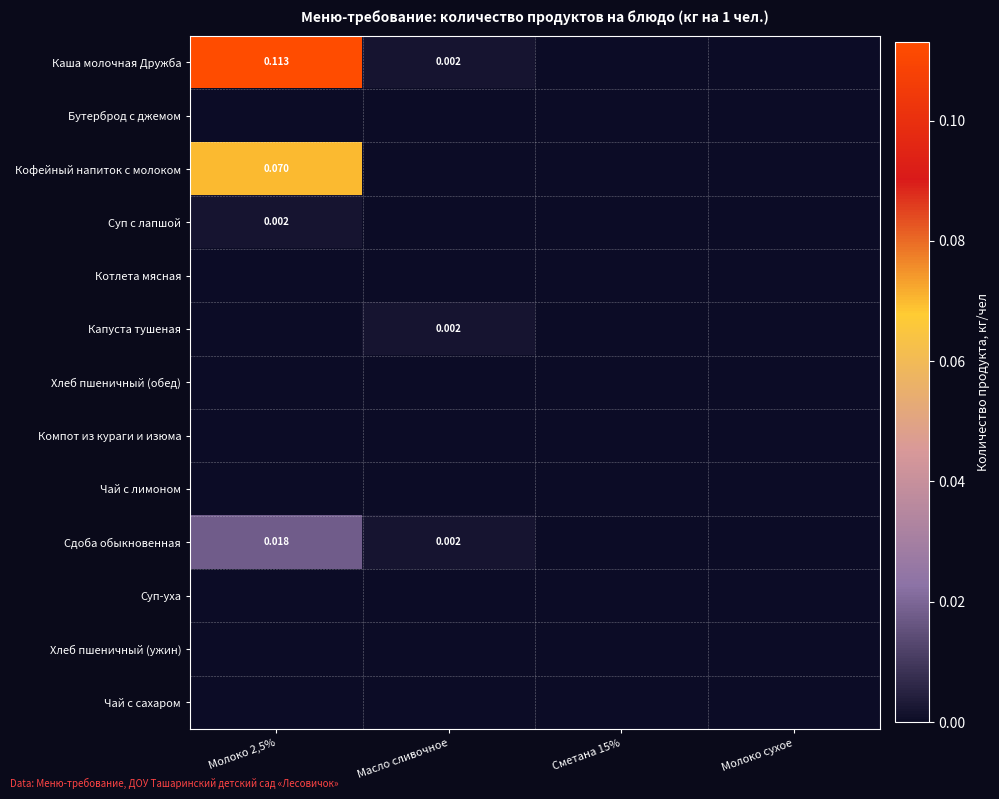

Which series has the widest spread of values?

Каша молочная Дружба